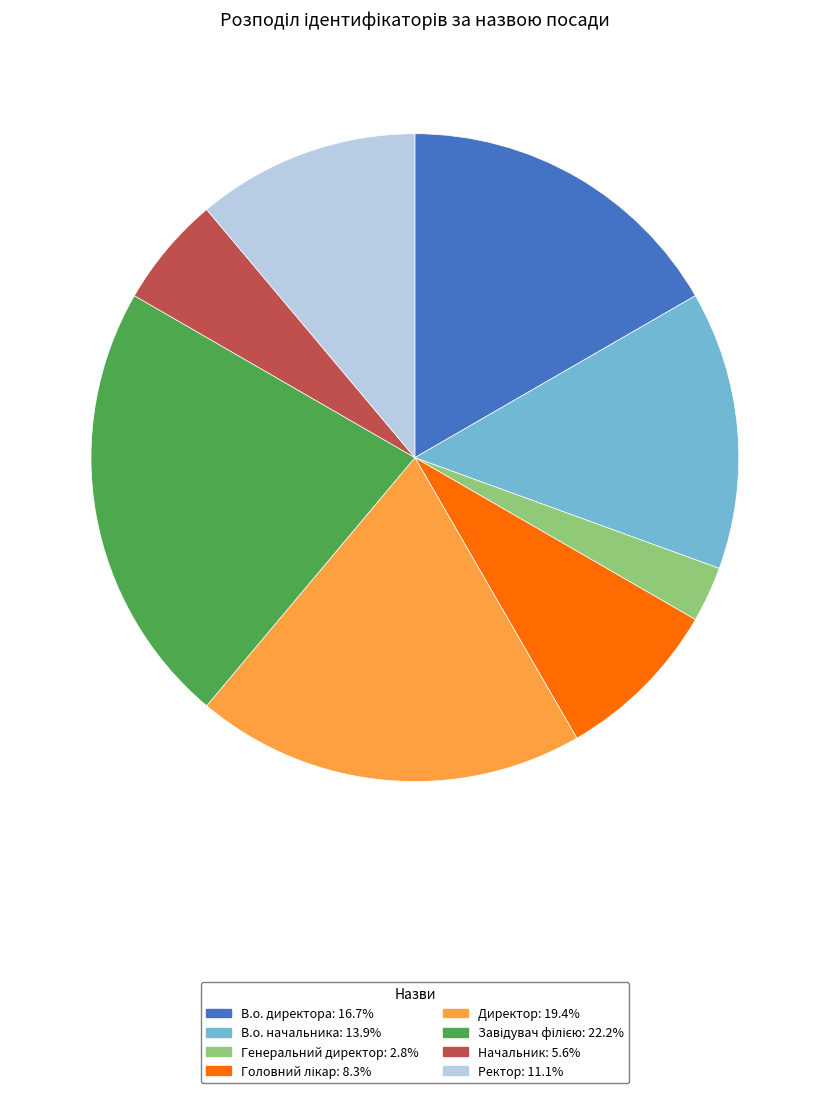

Is there a majority slice in this chart?

No